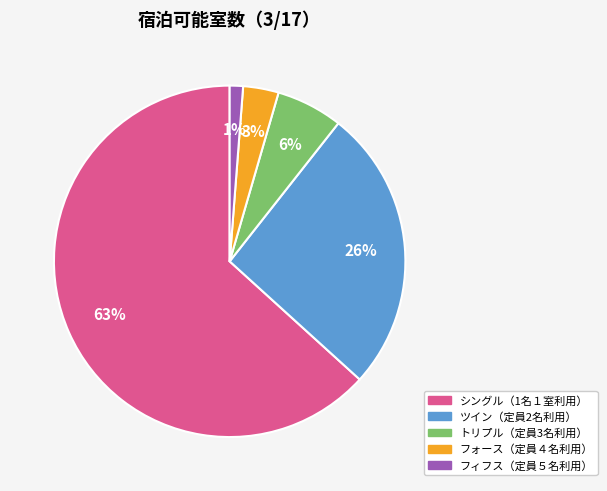

Combined, do フォース（定員４名利用） and トリプル（定員3名利用） account for over 50%?

No